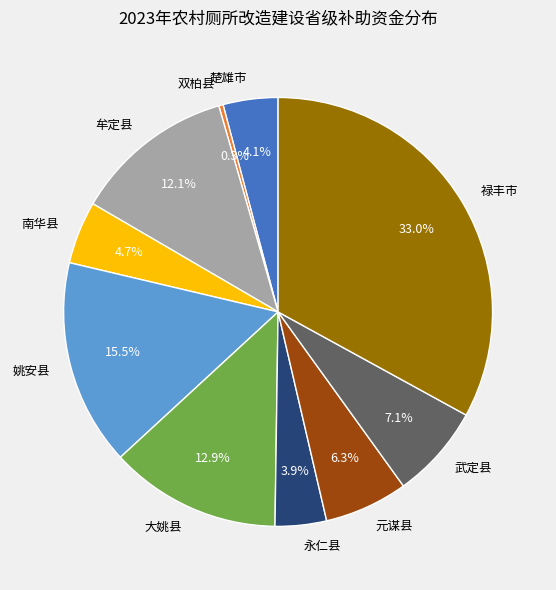

To the nearest percent, what is the difference between the 南华县 and 楚雄市 slice percentages?

1%